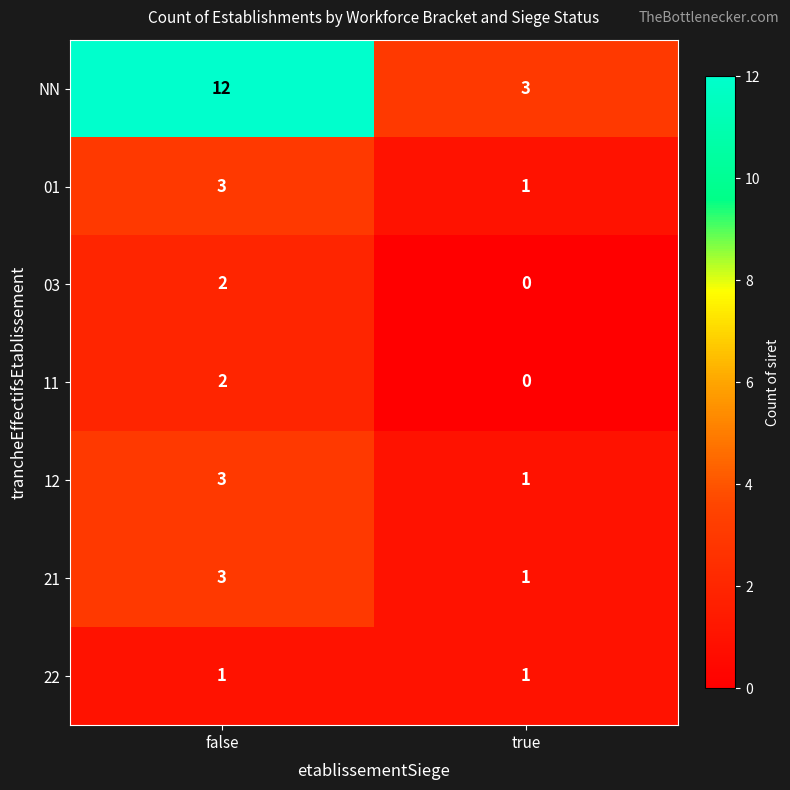

Read the NN value at true.

3